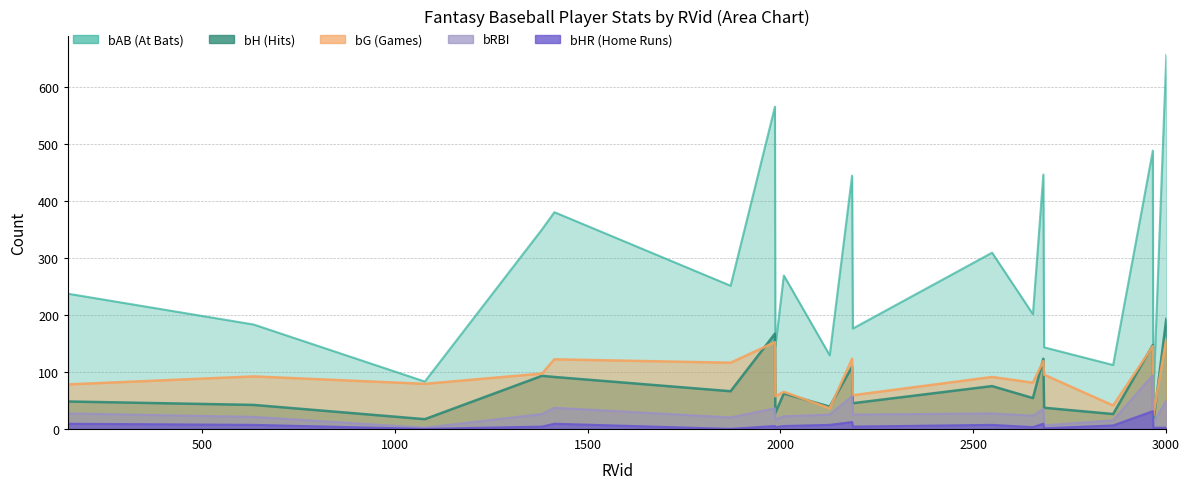

Reading left to right, extract all data points from this chart.

bAB: 237	183	83	350	380	251	565	144	269	129	444	176	309	201	446	143	112	488	49	656
bH: 48	42	17	93	91	66	167	28	62	39	109	45	75	54	123	37	26	147	11	193
bG: 78	92	79	97	122	116	152	57	65	36	123	59	91	81	119	95	41	145	23	158
bRBI: 27	21	2	26	37	20	36	16	22	25	57	25	27	23	35	6	15	94	10	50
bHR: 9	7	0	4	9	0	5	3	5	7	12	4	7	3	9	1	6	31	2	2